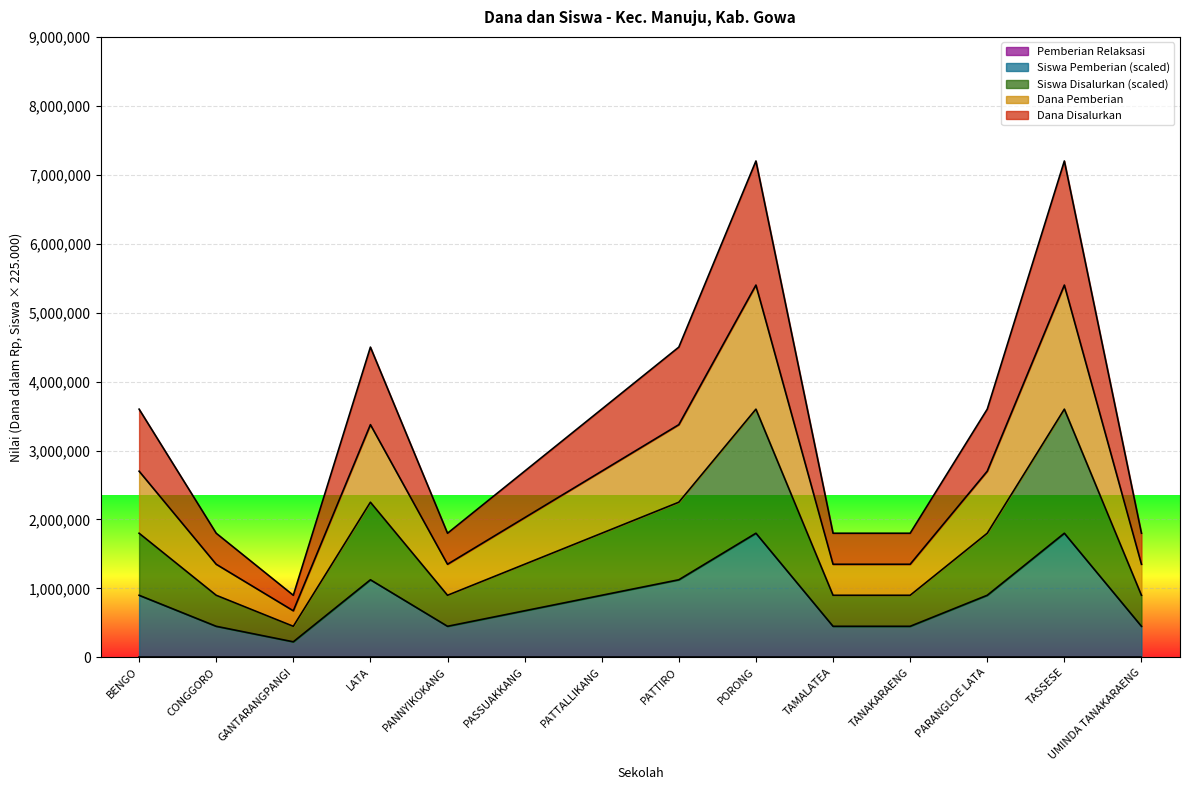

True or false: Dana Pemberian and Siswa Disalurkan cross at least once.

False